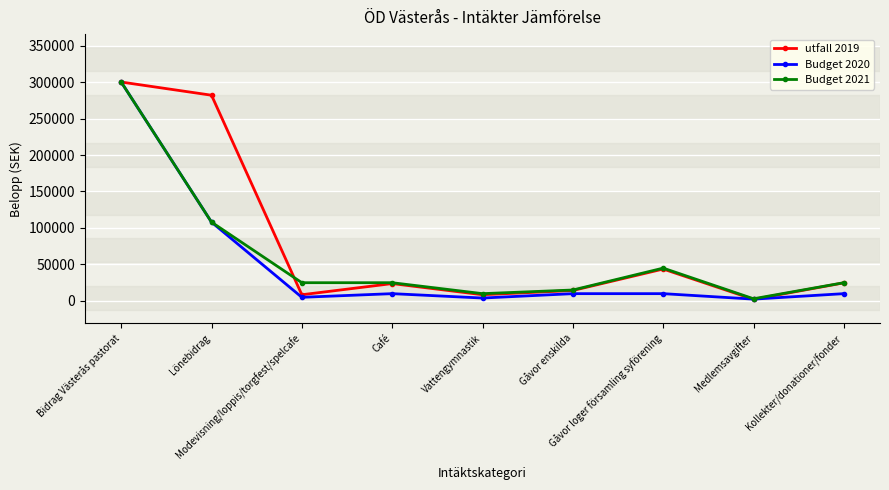

True or false: utfall 2019 has more than 1 points higher than both neighbors.

True